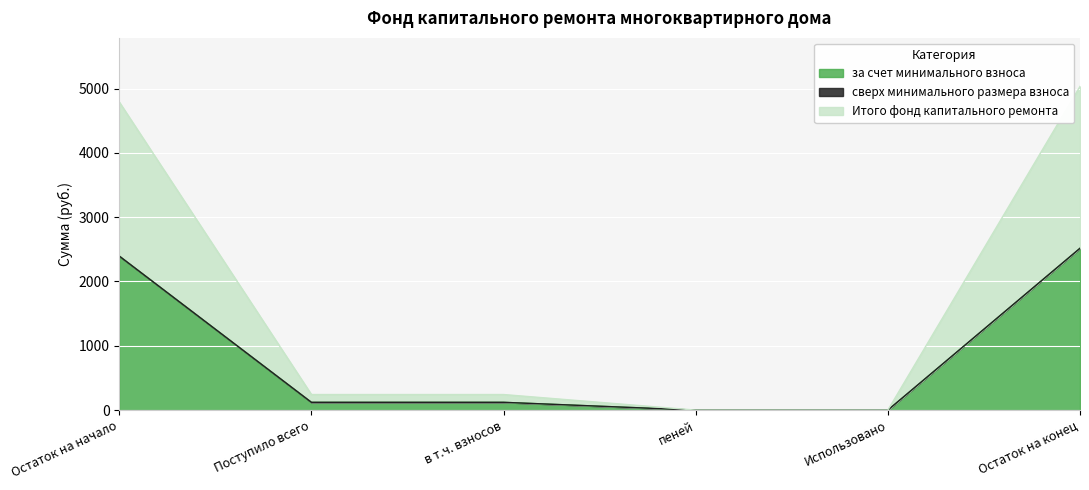

Rank the categories by за счет минимального взноса value from highest to lowest.

Остаток на конец, Остаток на начало, Поступило всего, в т.ч. взносов, пеней, Использовано